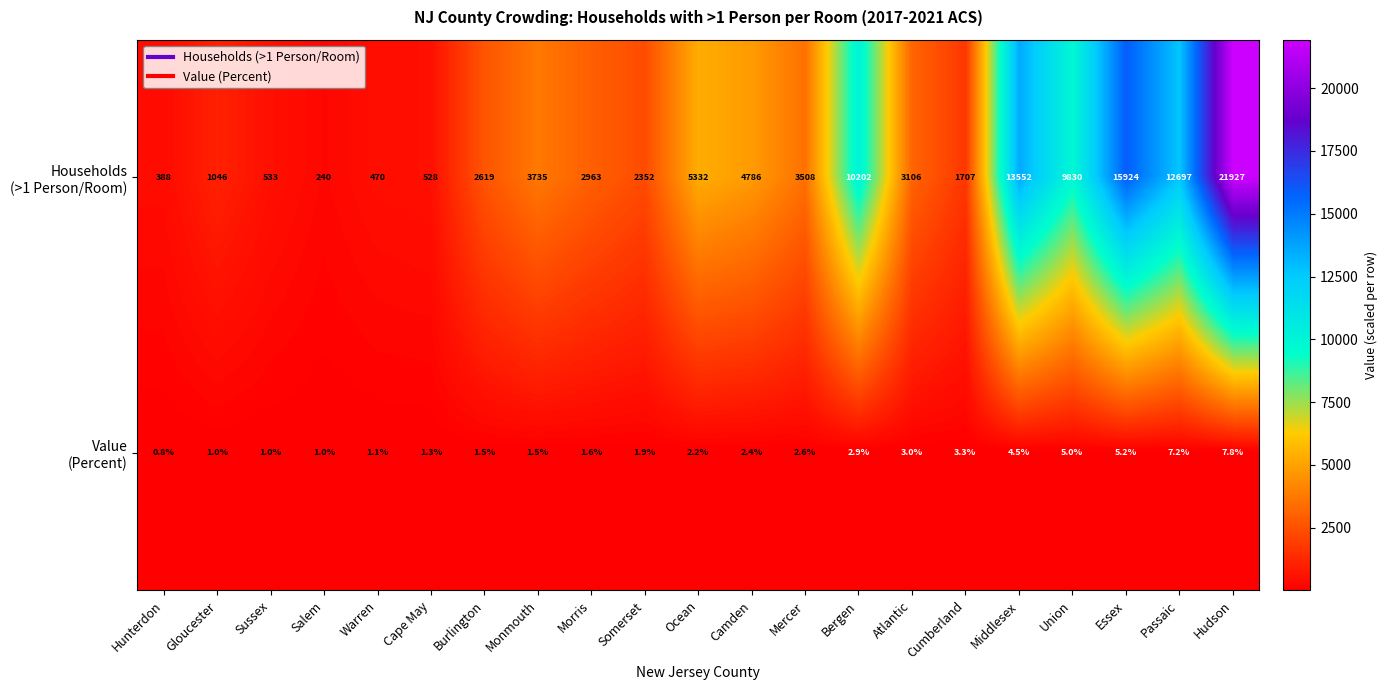

At which category is the sum across all series the highest?

Hudson